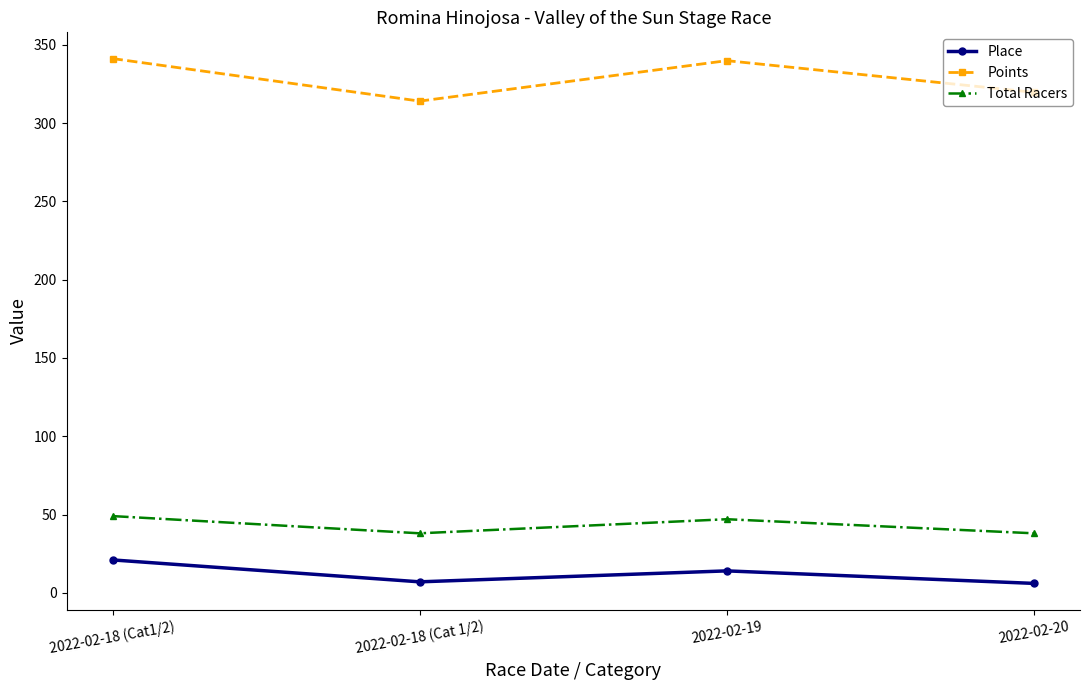

Which series has the largest range (max minus min)?

Points